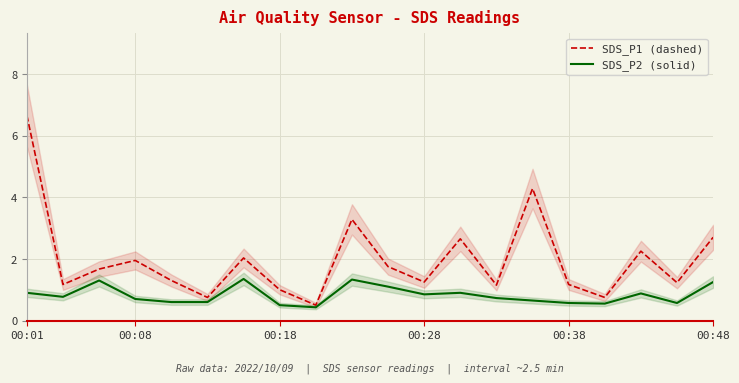

Is it true that SDS_P2 (solid) equals 0.3 at 00:08?

False